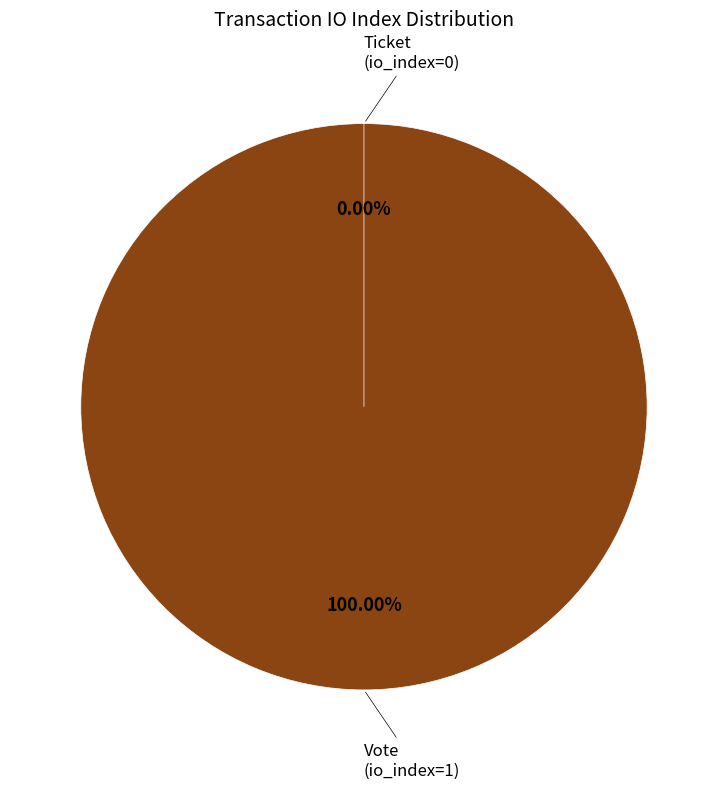

Is it true that Ticket (io_index=0) is 0% of the pie?

True